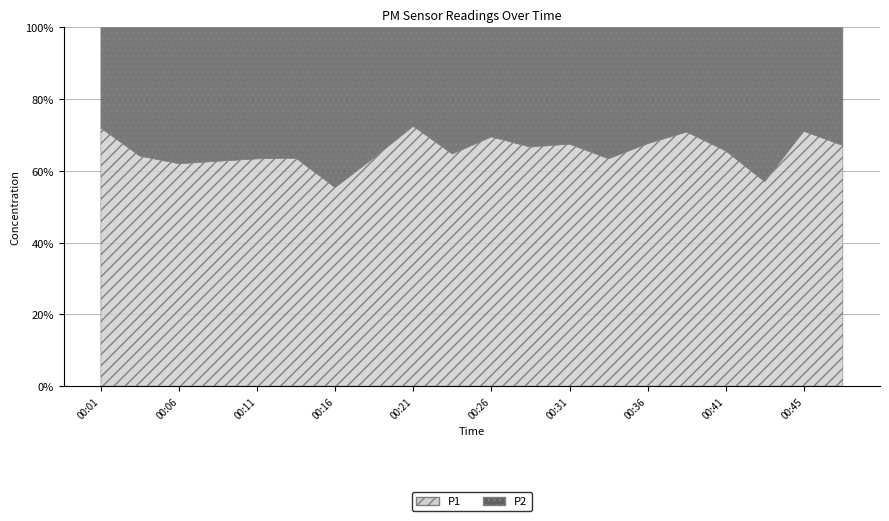

At which label is P1 closest to 14?

00:48